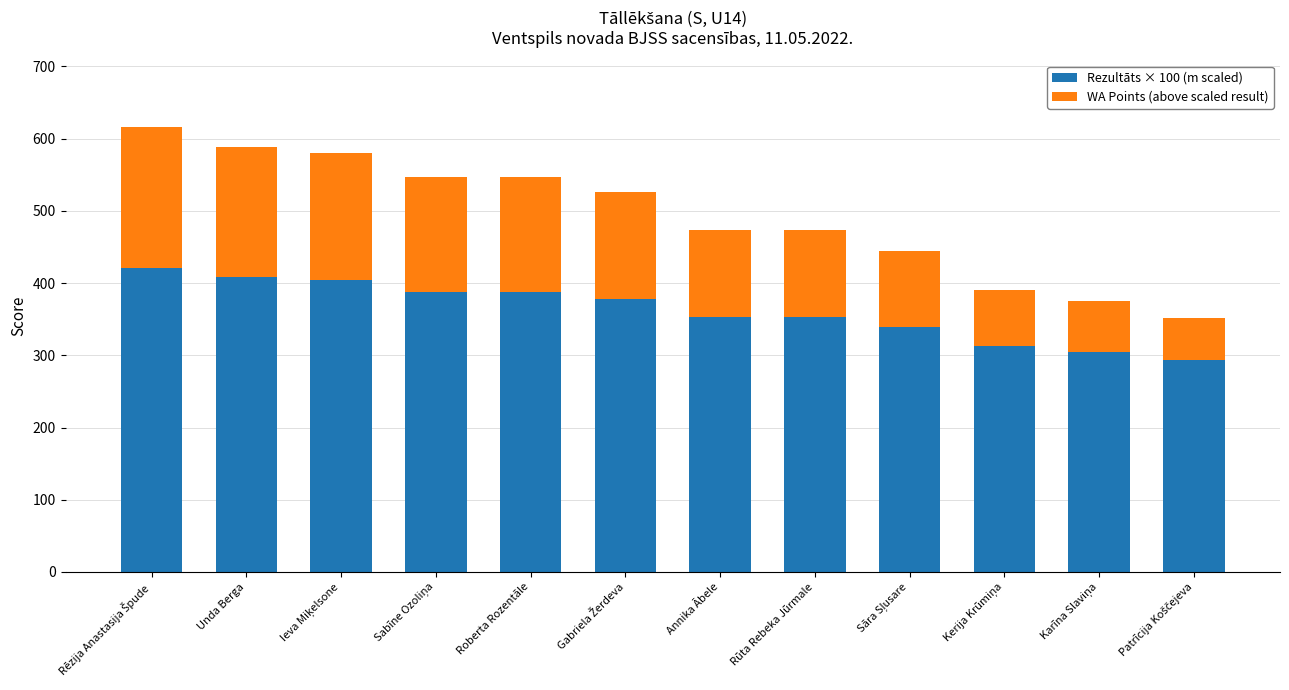

How many categories are shown in the chart?

12